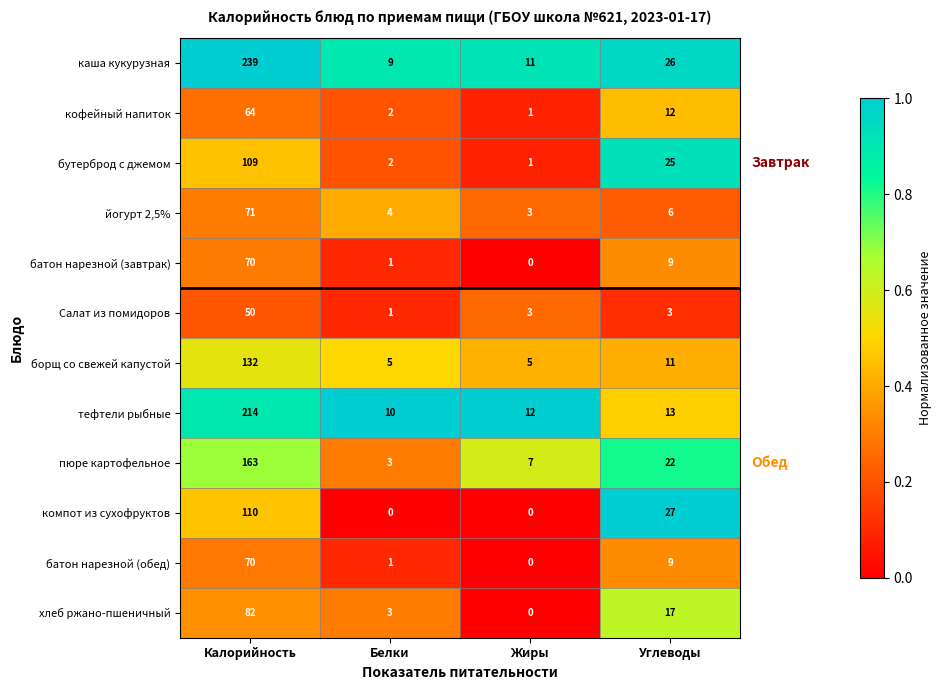

The value of борщ со свежей капустой at Белки is 8. True or false?

False